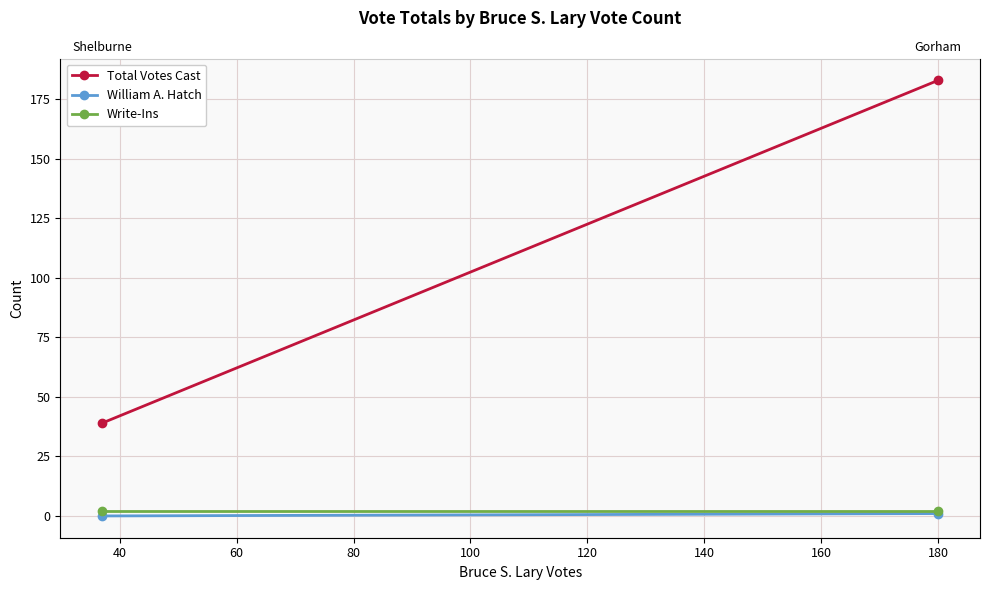

Between 20 and 40, which series saw the biggest shift?

Total Votes Cast